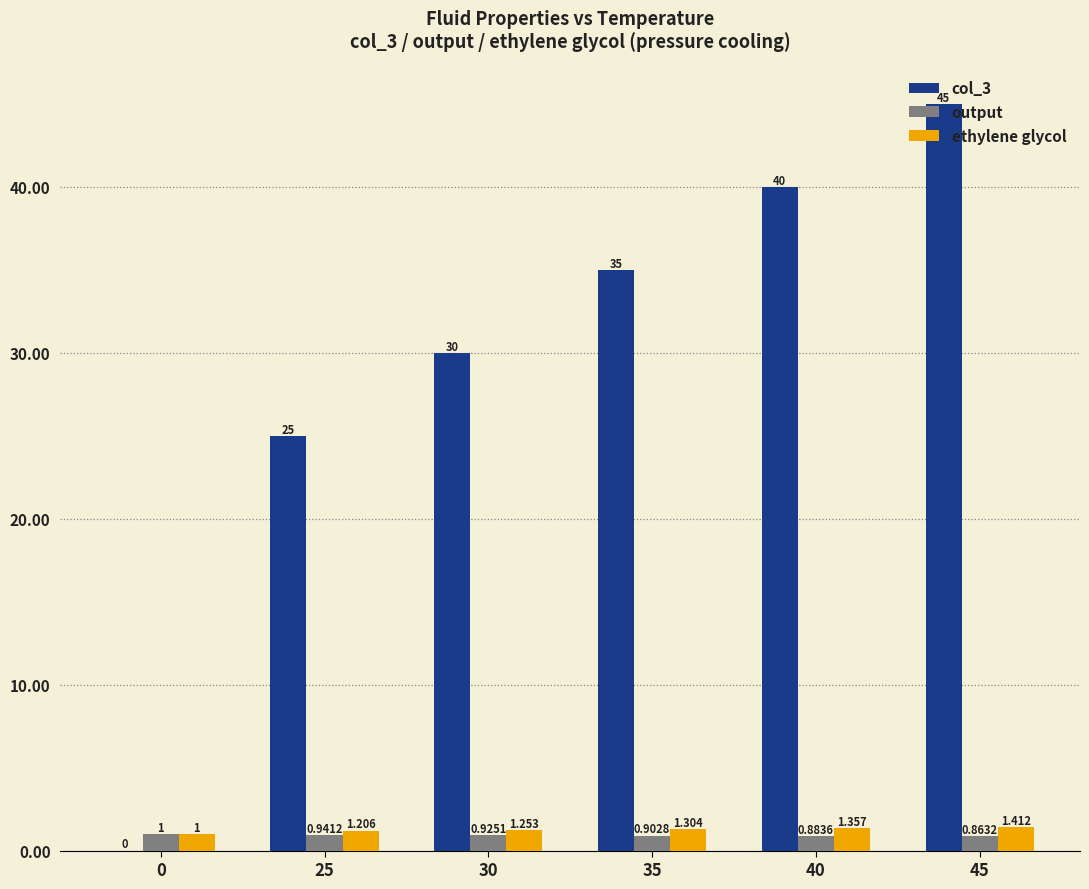

Is the value of ethylene glycol at 0 greater than the value of col_3 at 45?

No